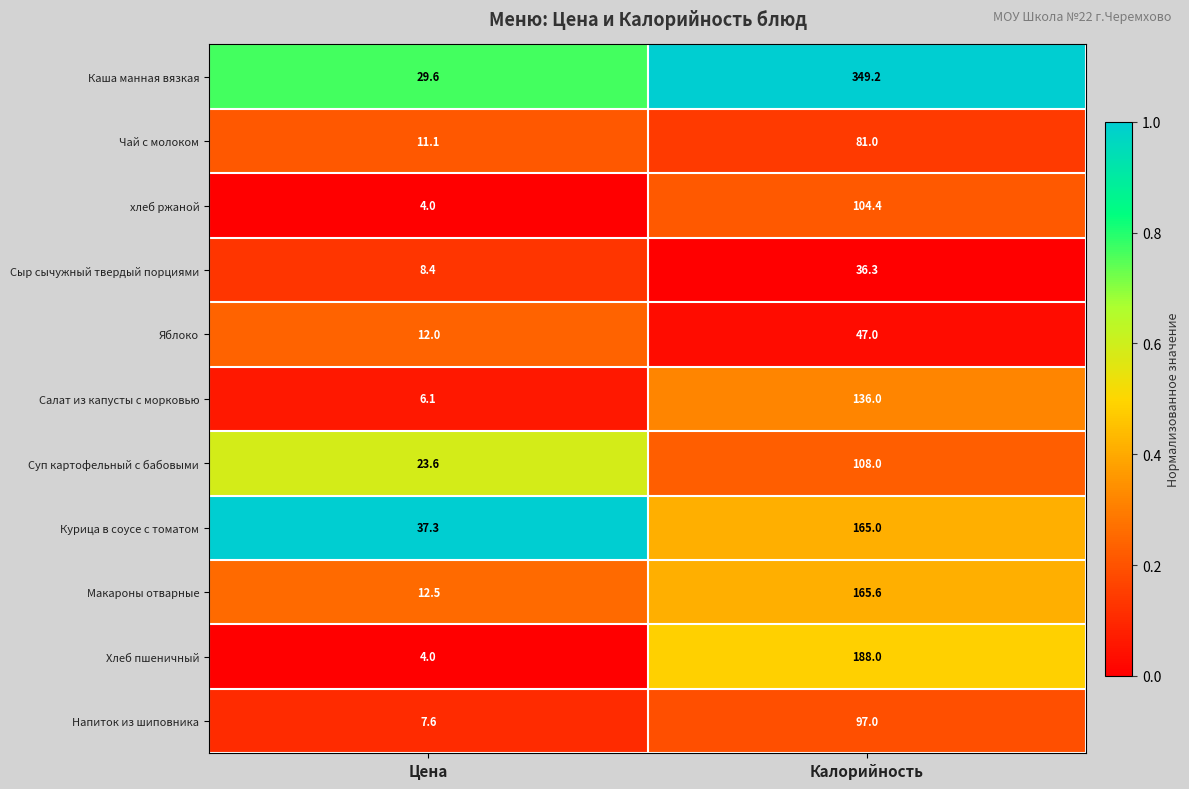

What is the spread (max minus min) of values at Цена?

33.3